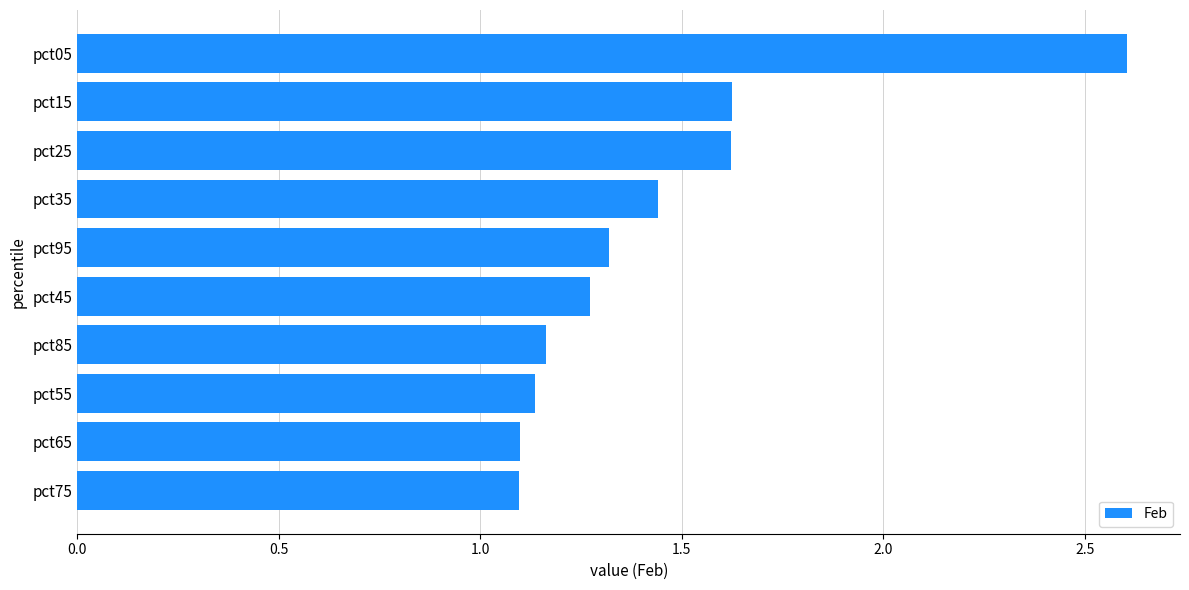

Are the bars horizontal?

Yes